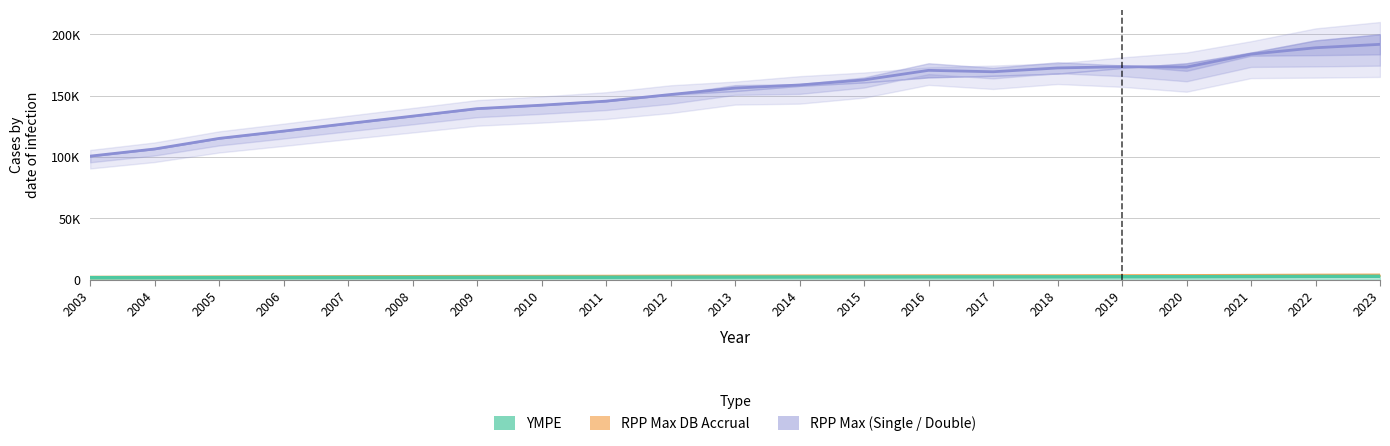

What is the average value of the RPP Max DB Accrual series?

2.7